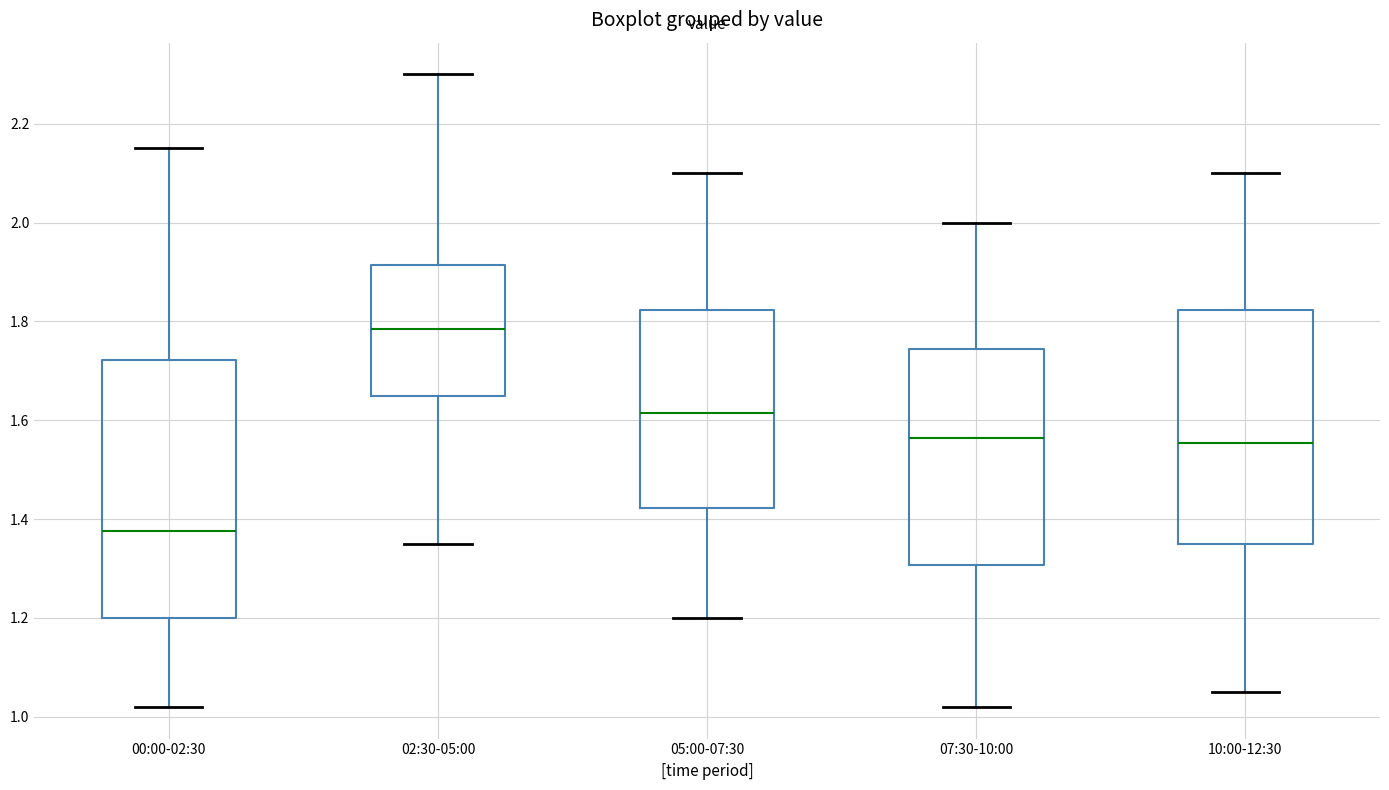

Comparing the boxes themselves (not the whiskers), which one is the tallest?

00:00-02:30